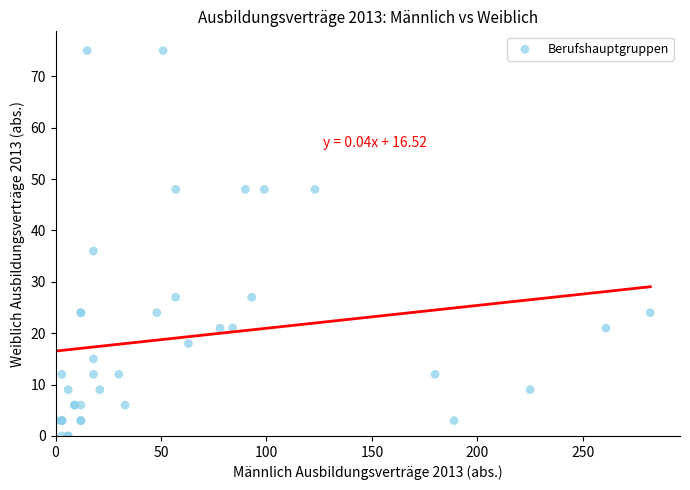

What Y value in the scatter plot is closest to 37?

36